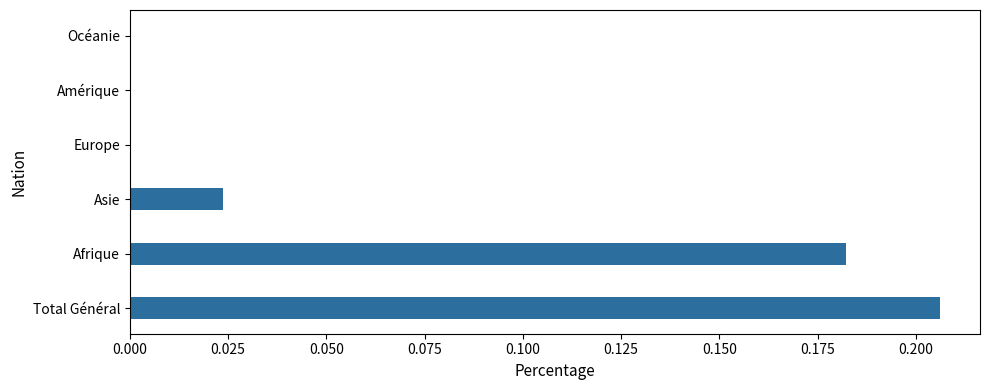

At which category does the chart reach its peak across all series?

Total Général